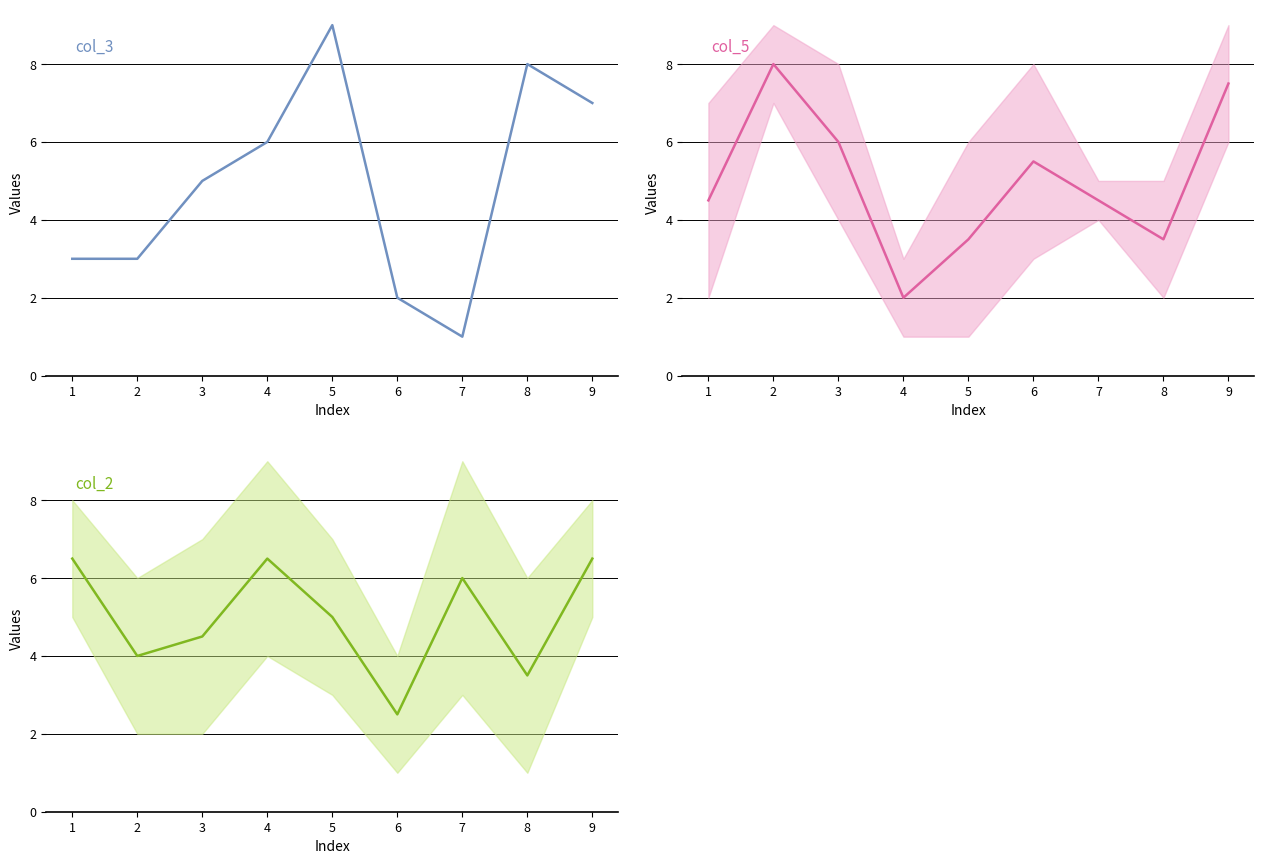

Is this an area chart (filled region under the line)?

No